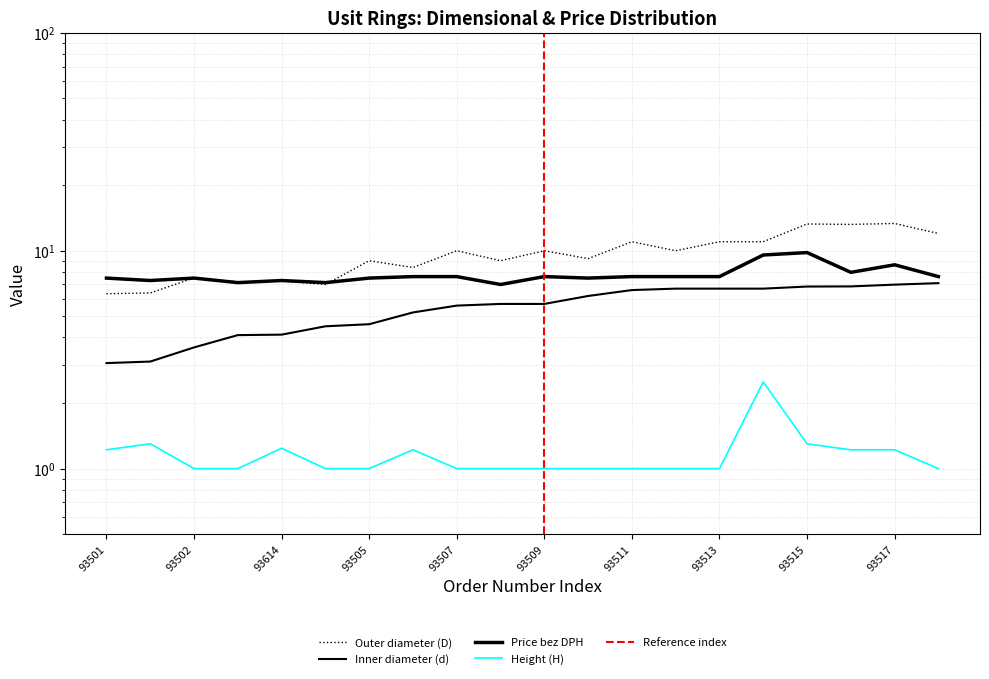

Rank the categories by Price bez DPH value from lowest to highest.

93508, 93503, 93504, 93613, 93614, 93501, 93502, 93505, 93510, 93506, 93507, 93509, 93511, 93512, 93513, 93518, 93516, 93517, 93514, 93515